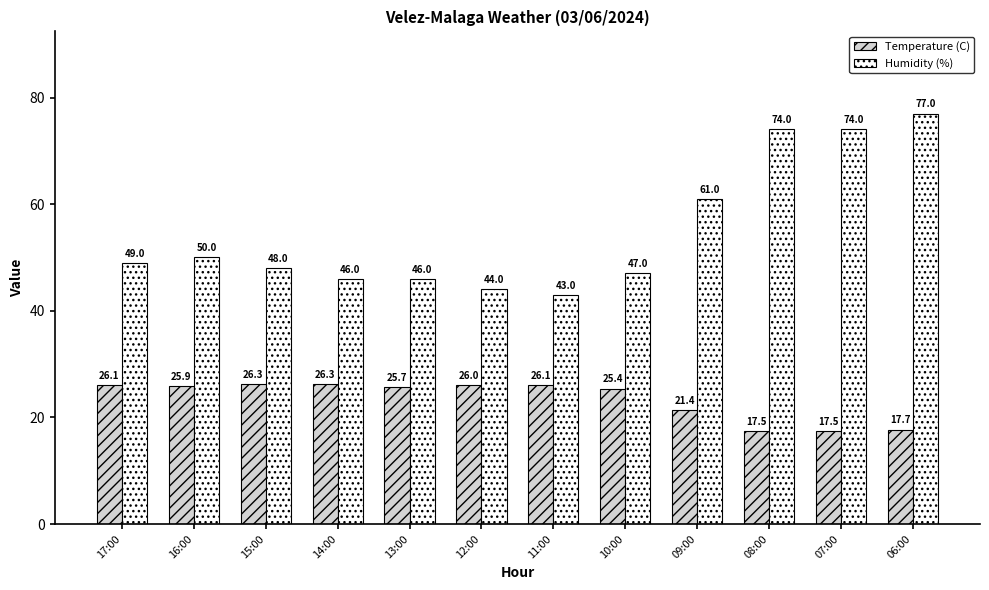

What are all the series names shown in the legend?

Temperature (C), Humidity (%)